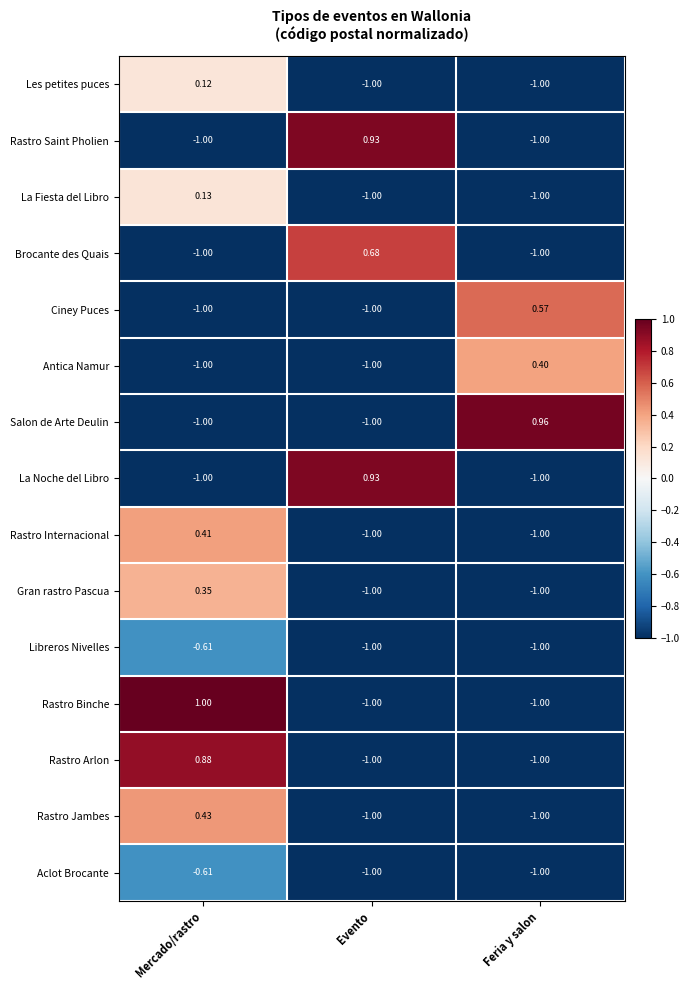

Which series changed the most between Evento and Feria y salon?

Salon de Arte Deulin